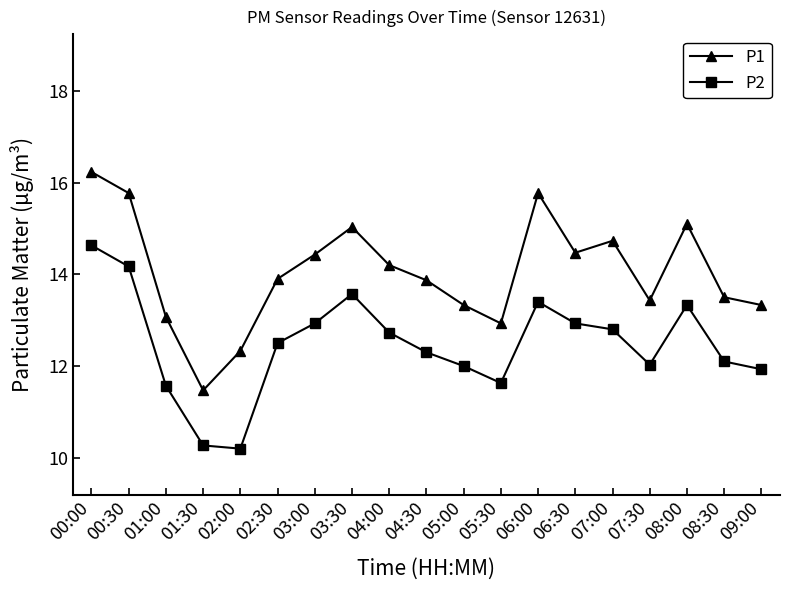

What is the difference between the maximum and minimum values in the P1 series?

4.8